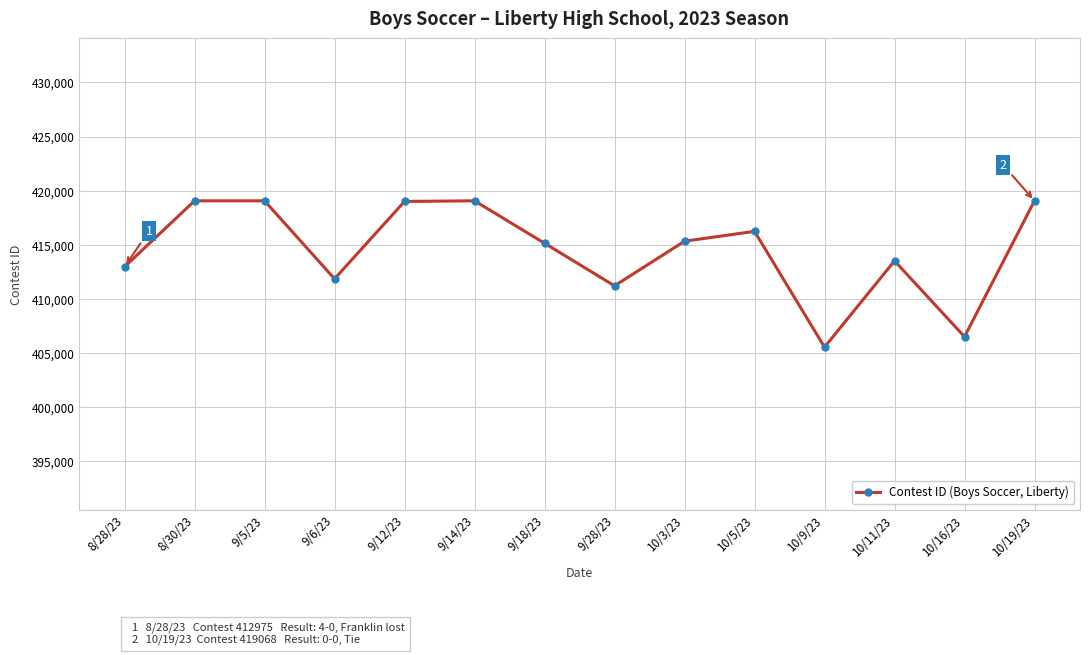

The value at 10/9/23 is 702577. True or false?

False